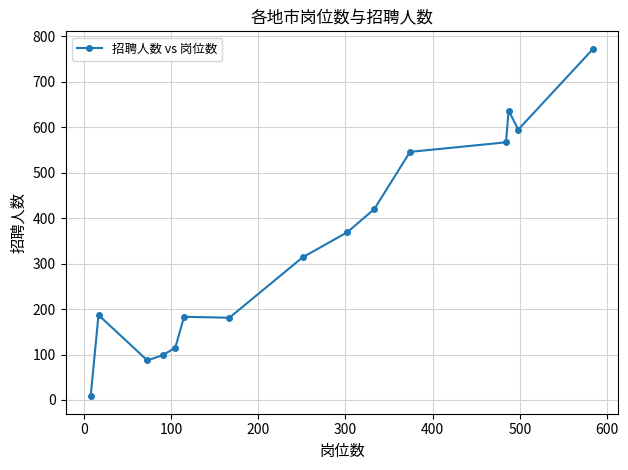

What is the difference between the maximum and minimum values?

765